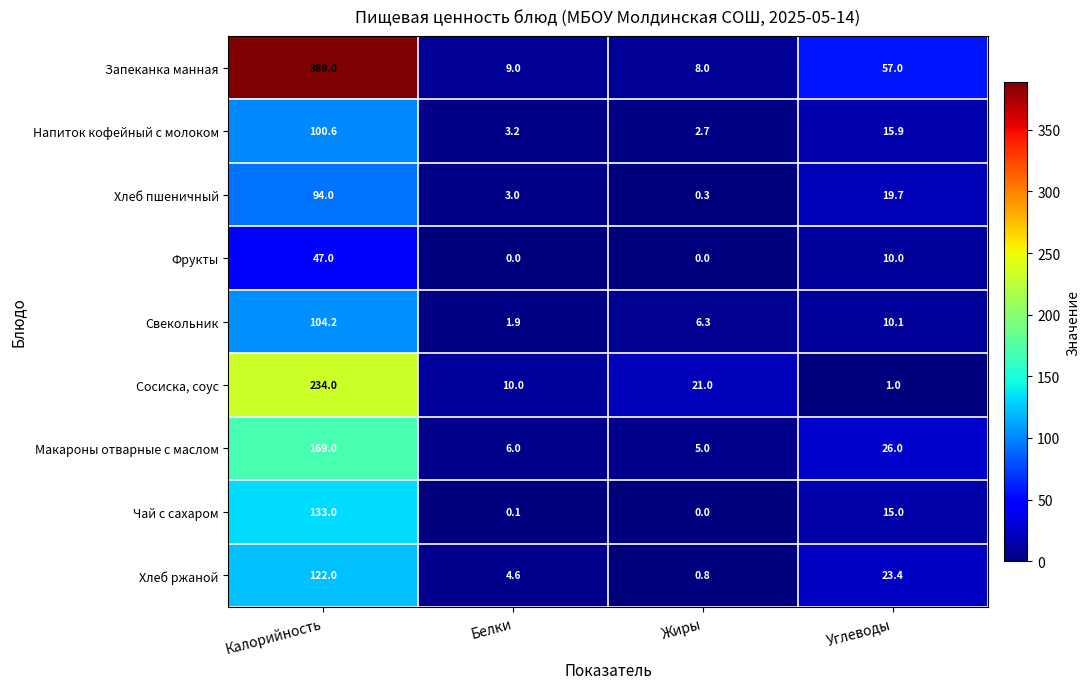

Which series changed the most between Белки and Углеводы?

Запеканка манная